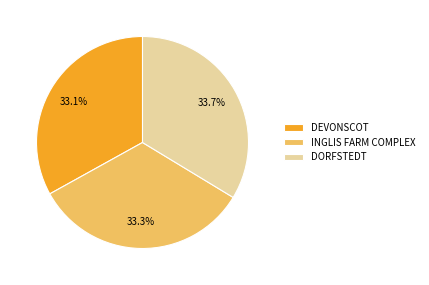

What percentage is NOT represented by INGLIS FARM COMPLEX?

66.7%